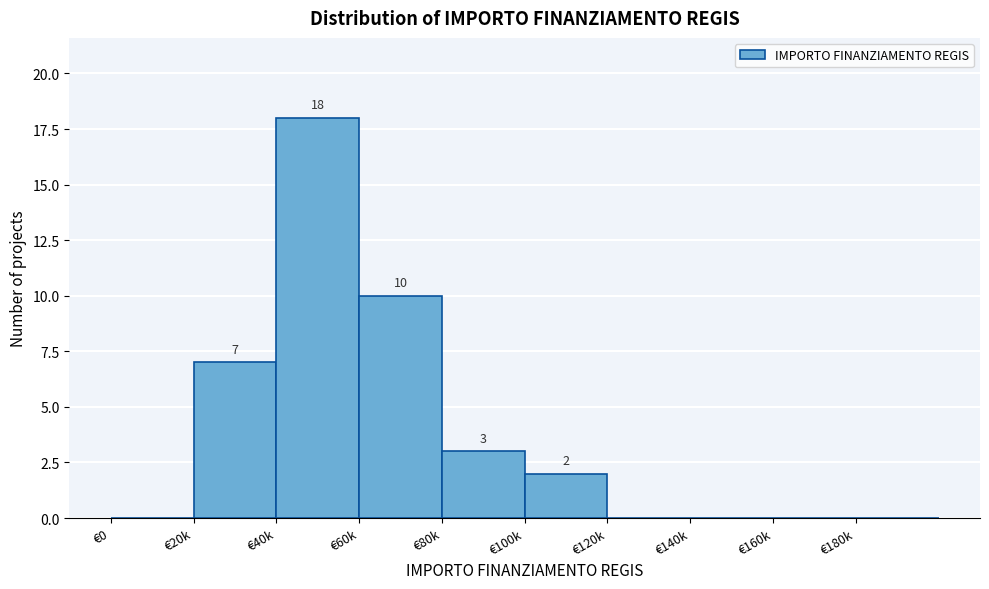

Reading left to right, transcribe all the data shown in this chart.

€0=0	€20k=7	€40k=18	€60k=10	€80k=3	€100k=2	€120k=0	€140k=0	€160k=0	€180k=0